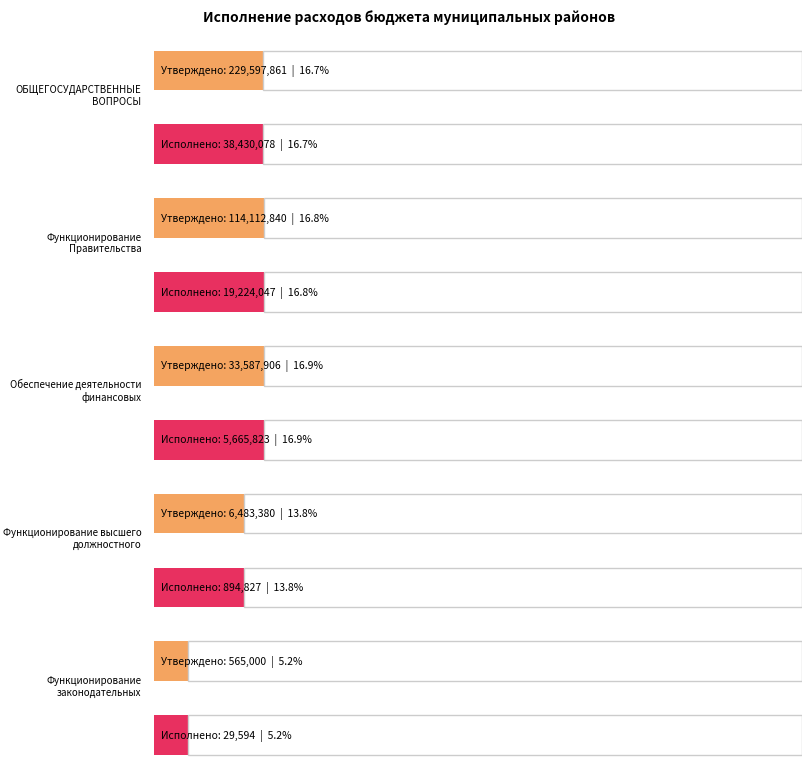

The Исполнено series shows 24879896.6 at ОБЩЕГОСУДАРСТВЕННЫЕ ВОПРОСЫ. True or false?

False